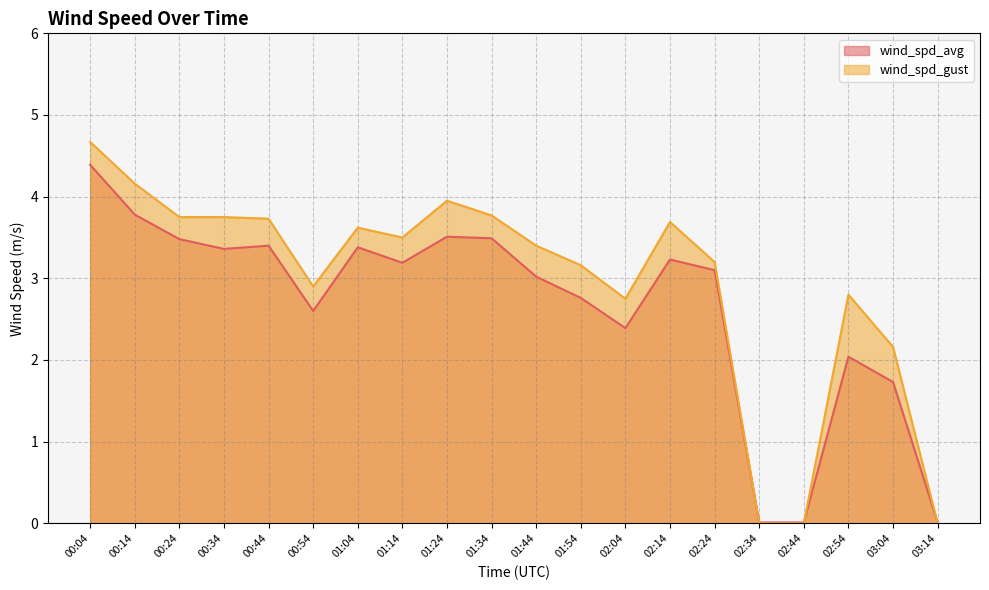

Between 00:44 and 01:44, which series saw the biggest shift?

wind_spd_avg